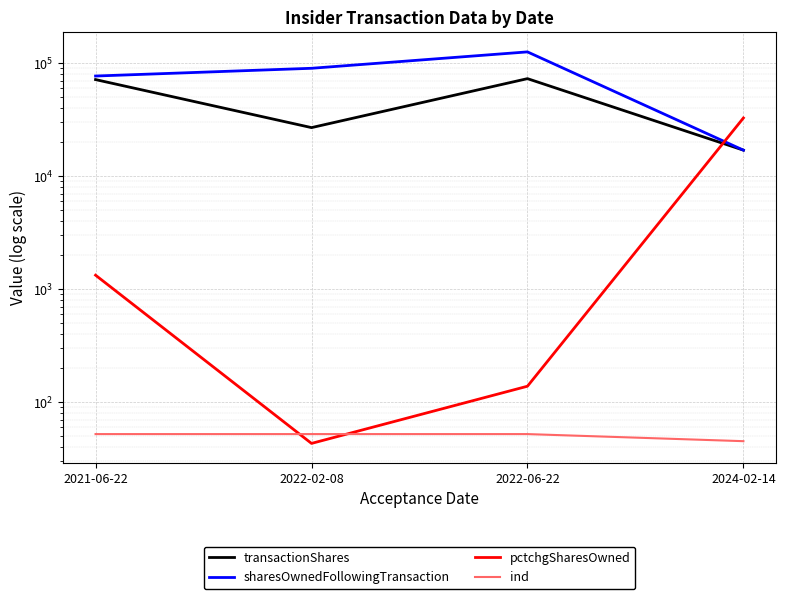

What is the difference between the sharesOwnedFollowingTransaction values at 2022-06-22 and 2024-02-14?

109080